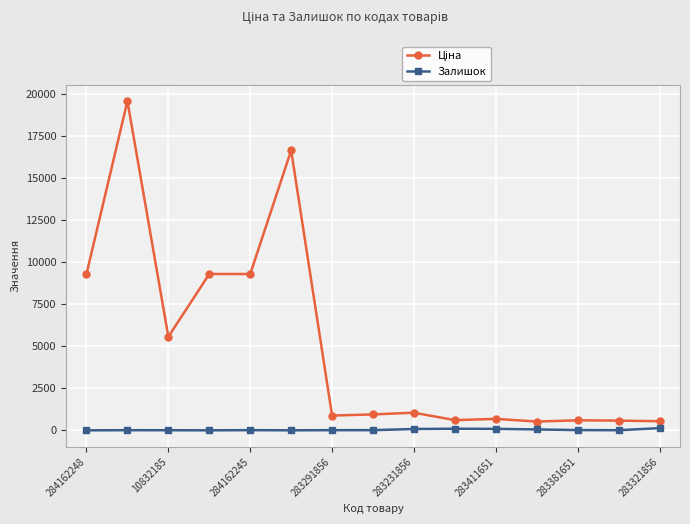

Does the chart have visible grid lines?

Yes